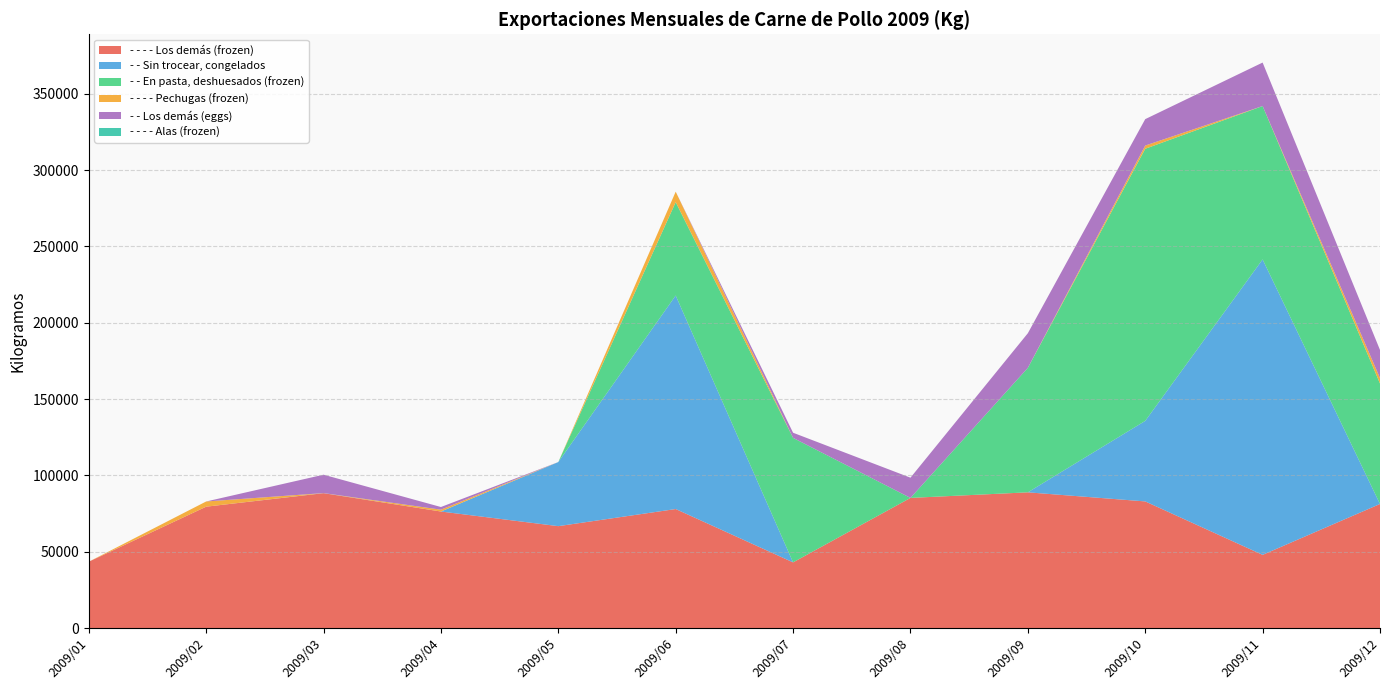

Reading left to right, list all the values displayed in this chart.

- - - - Los demás (frozen): 2009/01=43444.6	2009/02=79486.8	2009/03=88337.1	2009/04=76322.9	2009/05=66731.8	2009/06=77947.3	2009/07=43010.2	2009/08=85236.8	2009/09=88889.9	2009/10=82940.3	2009/11=47932.2	2009/12=81259.4
- - Sin trocear, congelados: 2009/01=0.0	2009/02=0.0	2009/03=57.2	2009/04=0.0	2009/05=41997.7	2009/06=139885.2	2009/07=0.0	2009/08=0.0	2009/09=0.0	2009/10=52752.2	2009/11=193534.4	2009/12=0.0
- - En pasta, deshuesados (frozen): 2009/01=0.0	2009/02=0.0	2009/03=0.0	2009/04=0.0	2009/05=0.0	2009/06=61160.0	2009/07=81546.7	2009/08=0.0	2009/09=81546.7	2009/10=178255.0	2009/11=100469.6	2009/12=78913.2
- - - - Pechugas (frozen): 2009/01=0.0	2009/02=3413.5	2009/03=0.0	2009/04=1209.2	2009/05=0.0	2009/06=6848.1	2009/07=0.0	2009/08=0.0	2009/09=0.0	2009/10=2106.2	2009/11=0.0	2009/12=3543.1
- - Los demás (eggs): 2009/01=0.0	2009/02=0.0	2009/03=12047.5	2009/04=1741.8	2009/05=0.0	2009/06=0.0	2009/07=3367.5	2009/08=13250.5	2009/09=22672.6	2009/10=17302.6	2009/11=28479.1	2009/12=18434.2
- - - - Alas (frozen): 2009/01=0.0	2009/02=0.0	2009/03=0.0	2009/04=0.0	2009/05=0.0	2009/06=0.0	2009/07=0.0	2009/08=0.0	2009/09=0.0	2009/10=0.0	2009/11=0.0	2009/12=0.0